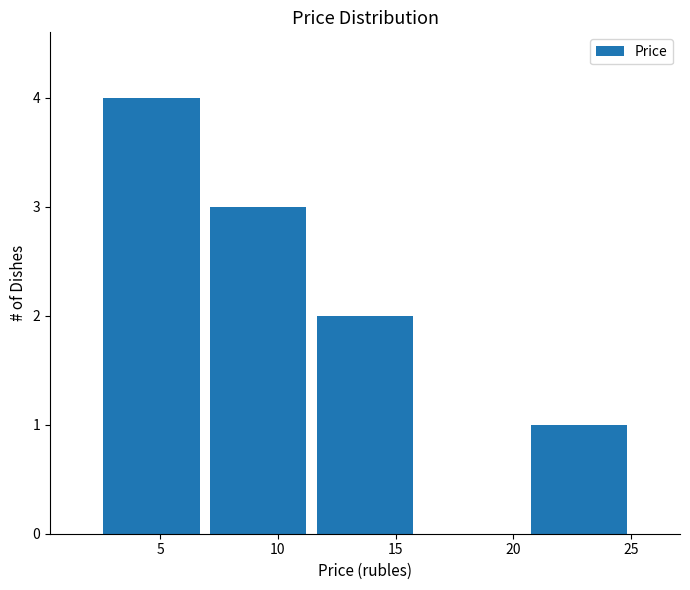

What is the height of the bar covering 11.5 to 16.0 on the x-axis? Neither the bar edges nor the heights are printed on the chart, so give them approximately, as read against the axes.

2